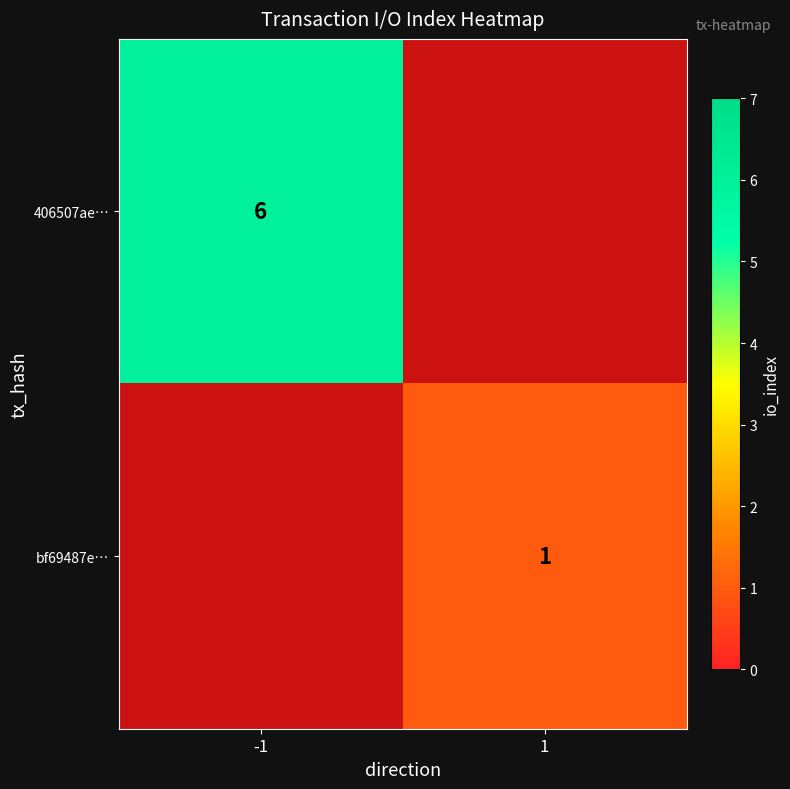

The 406507ae… series shows 6 at -1. True or false?

True